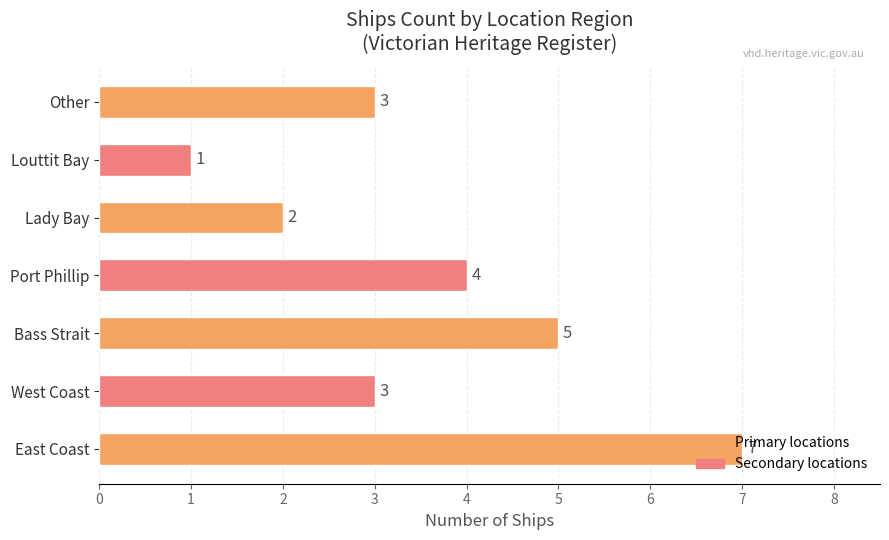

The value at Bass Strait is 5. True or false?

True